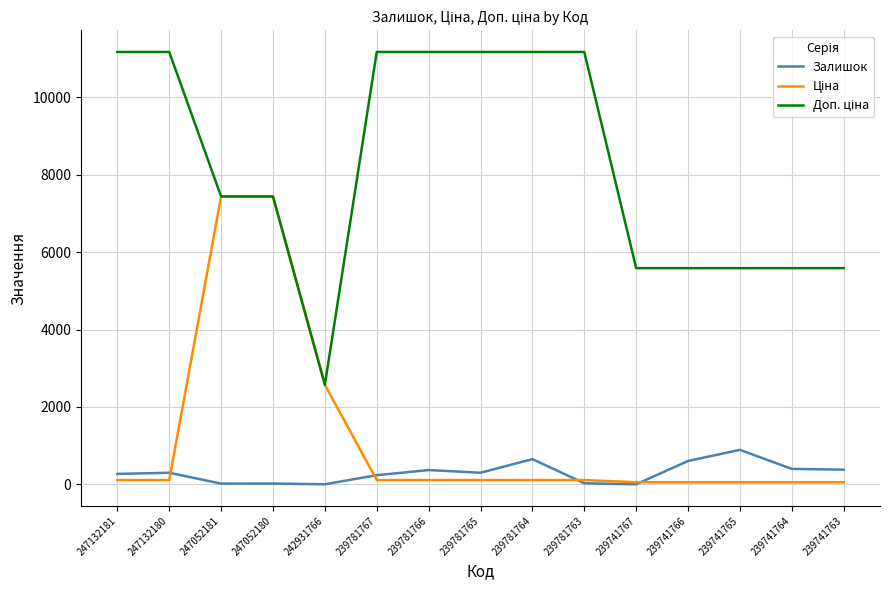

How many lines are shown in the chart?

3